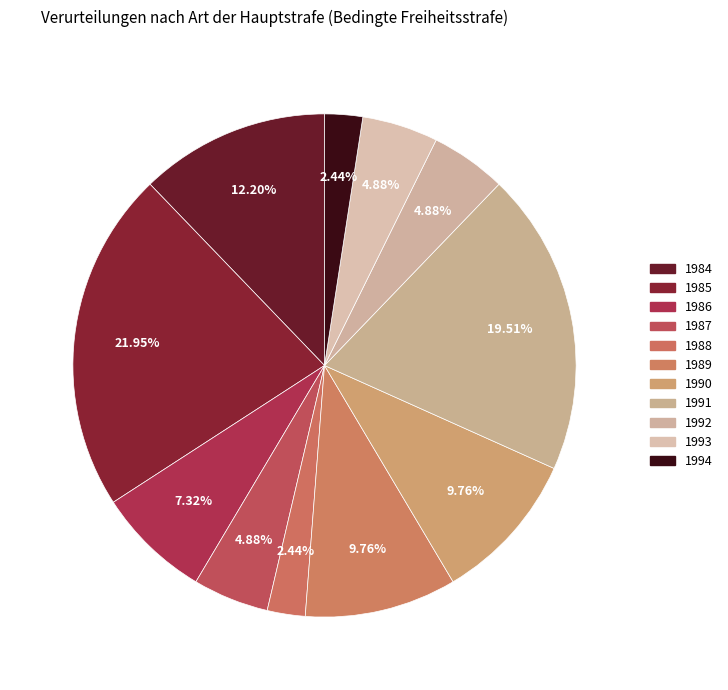

How many segments does this pie chart have?

11